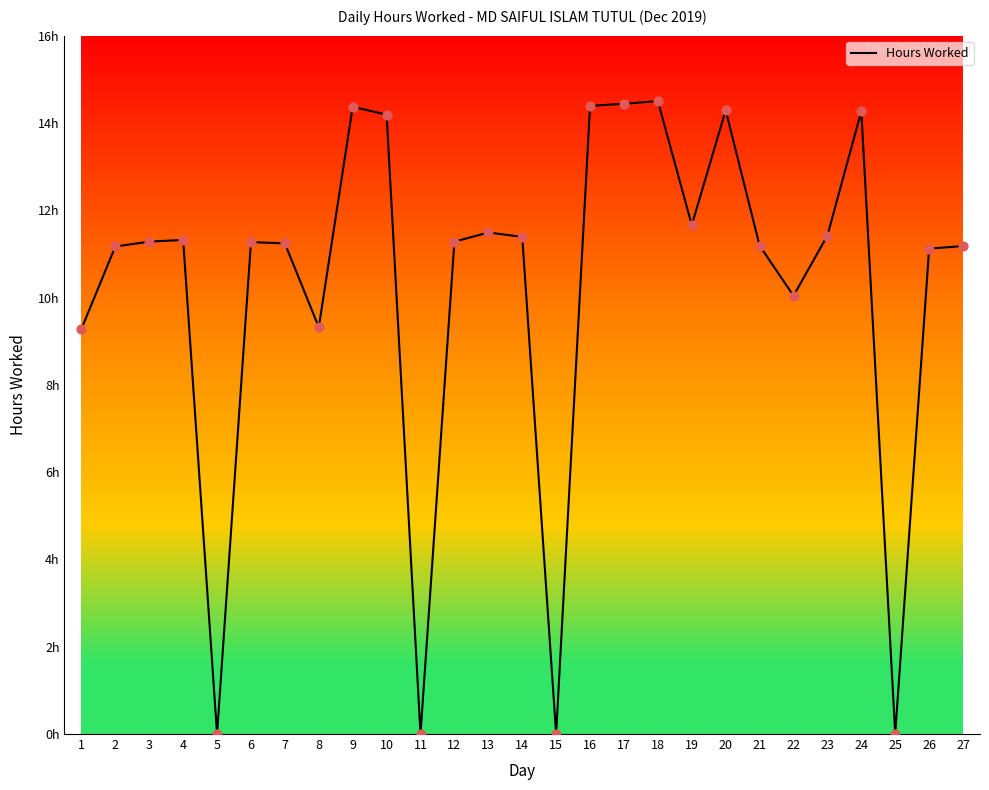

Between 2 and 16, which is larger?

16